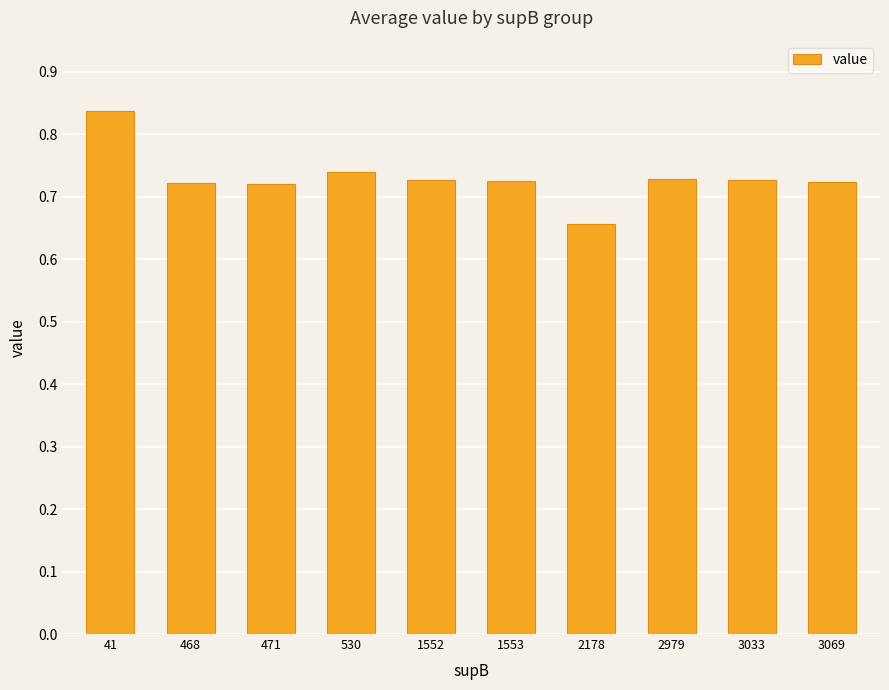

Does the chart contain any negative values?

No